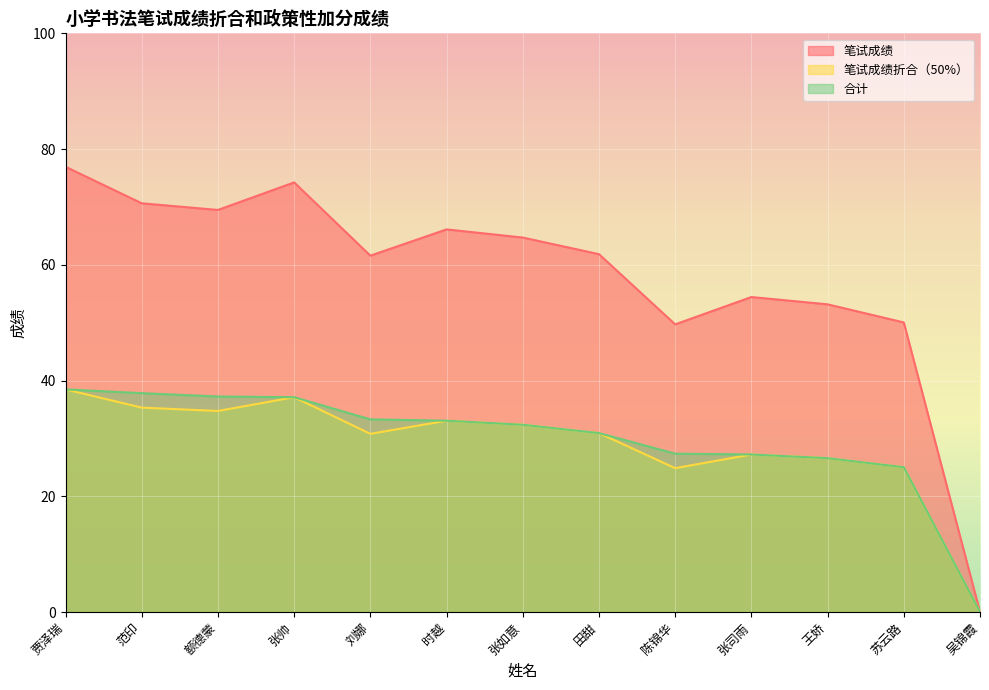

Reading right to left, extract all data points from this chart.

笔试成绩: 0.0	50.0	53.2	54.4	49.7	61.8	64.7	66.1	61.6	74.2	69.5	70.6	76.9
笔试成绩折合（50%）: 0.0	25.0	26.6	27.2	24.9	30.9	32.4	33.1	30.8	37.1	34.7	35.3	38.5
合计: 0.0	25.0	26.6	27.2	27.4	30.9	32.4	33.1	33.3	37.1	37.2	37.8	38.5